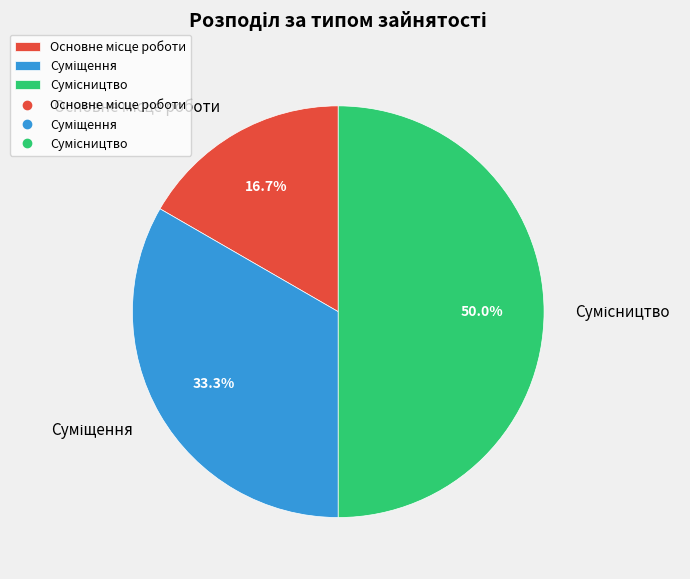

How many slices are in this pie chart?

3